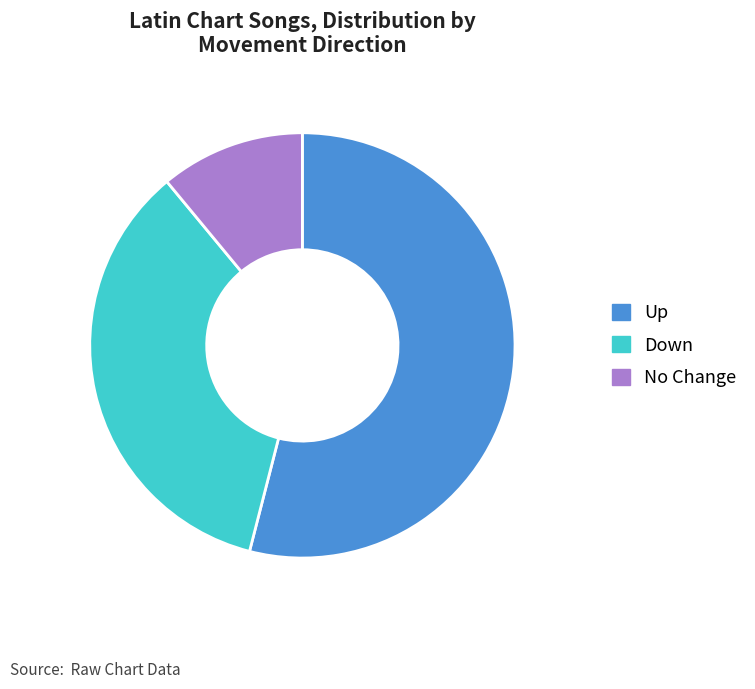

What is the majority slice?

Up